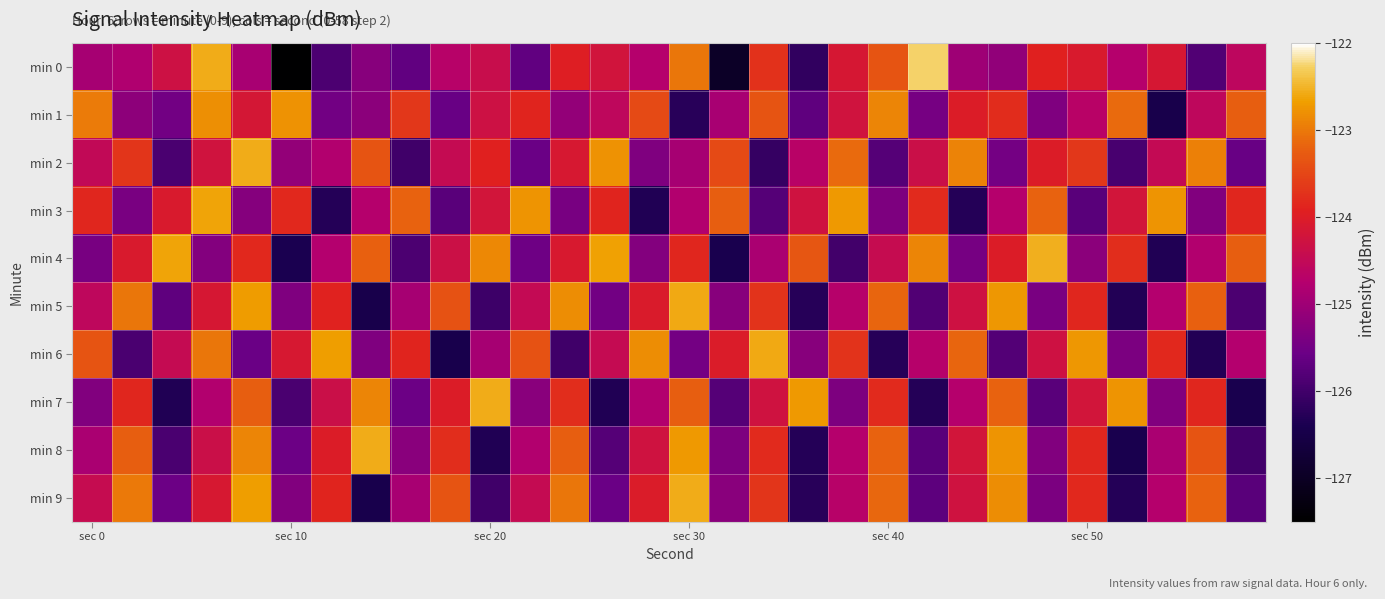

Count the number of categories in the chart.

30